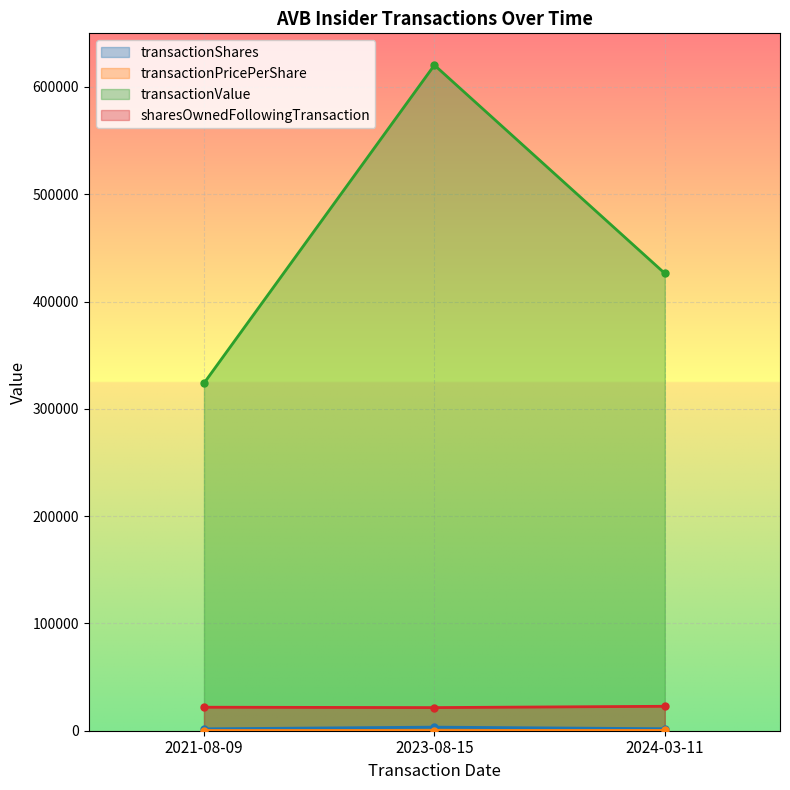

How many lines are shown in the chart?

4